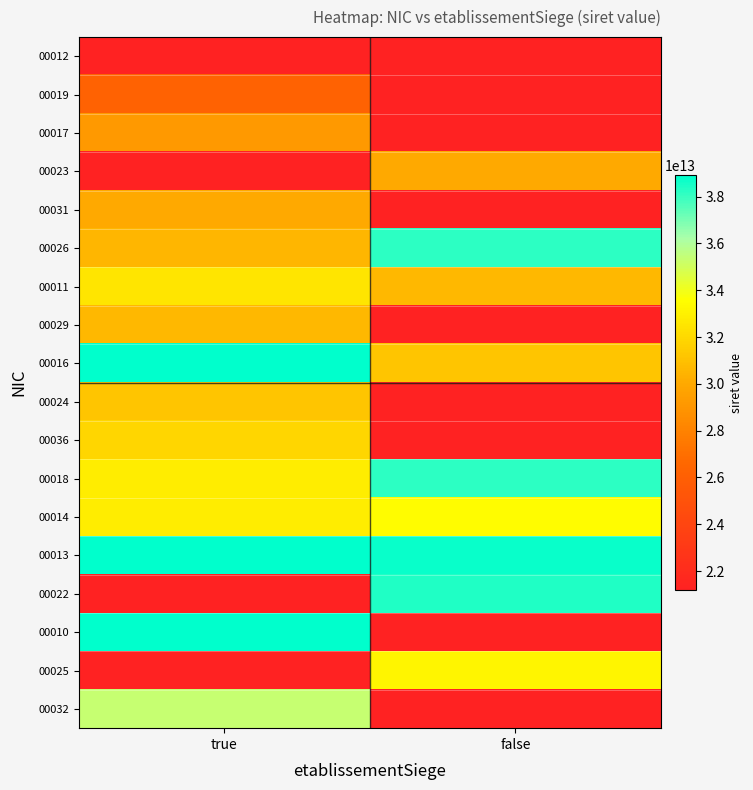

The value of 00023 at false is 30032768100023.0. True or false?

True